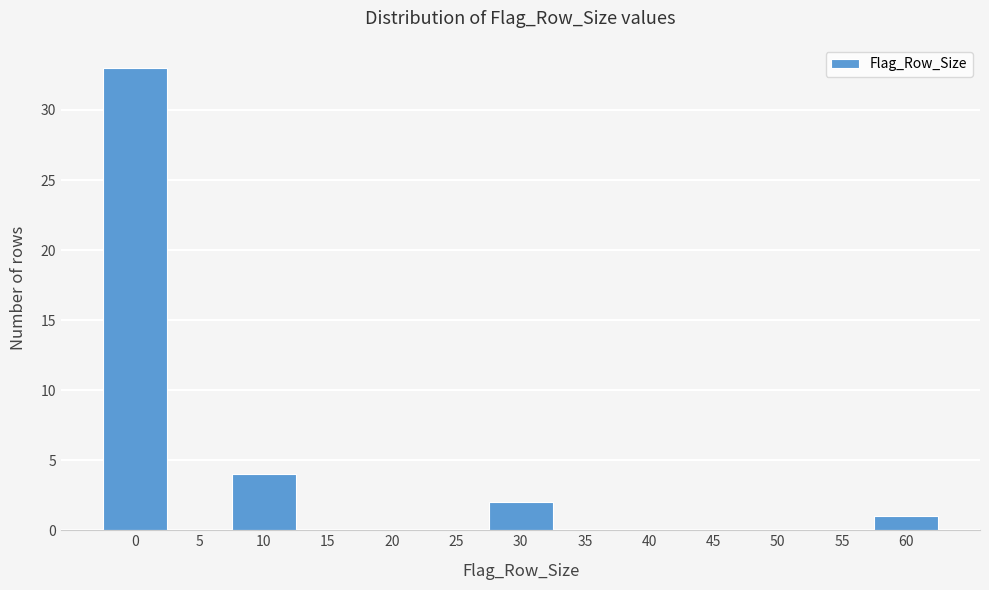

Reading right to left, transcribe all the data shown in this chart.

60=1	55=0	50=0	45=0	40=0	35=0	30=2	25=0	20=0	15=0	10=4	5=0	0=33